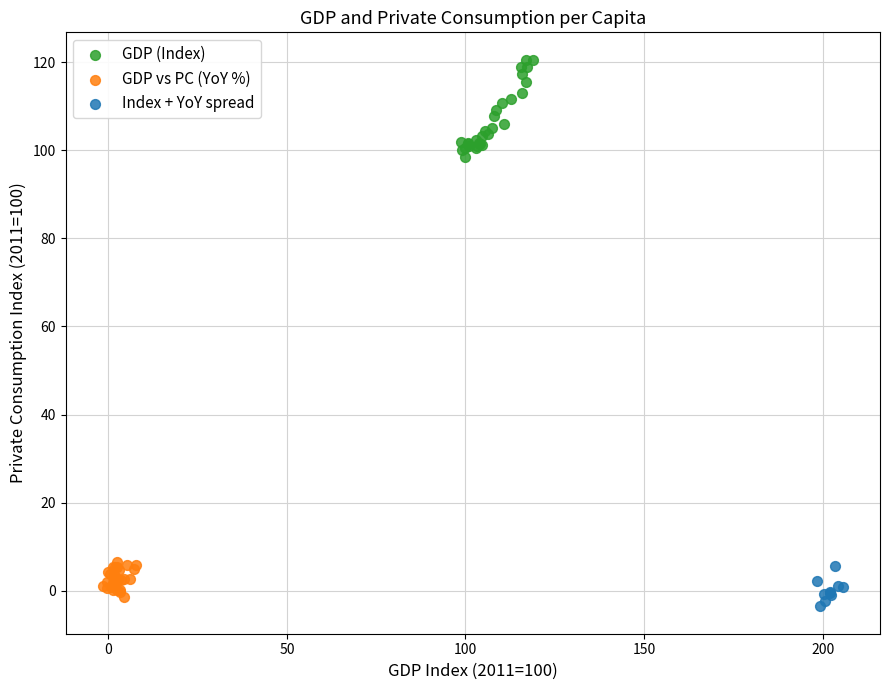

Which series contains the lowest Y value?

Index + YoY spread